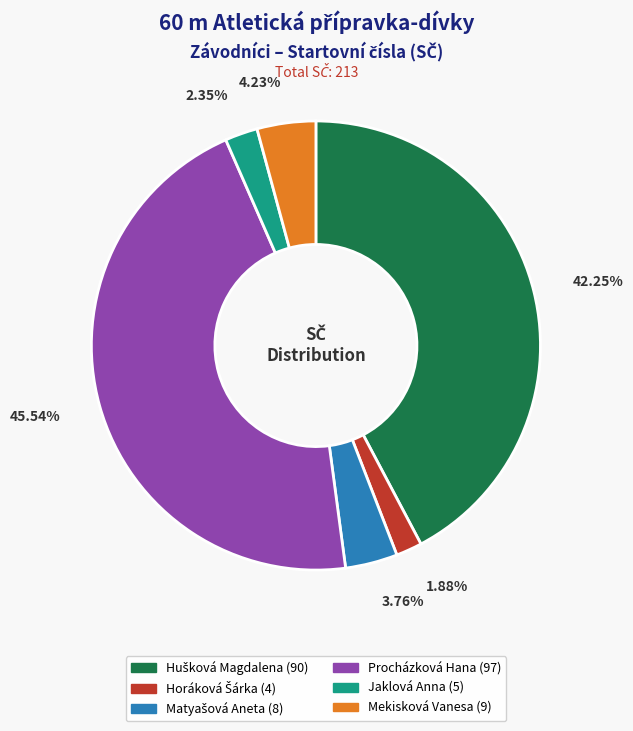

What is the largest slice in the pie chart?

Procházková Hana